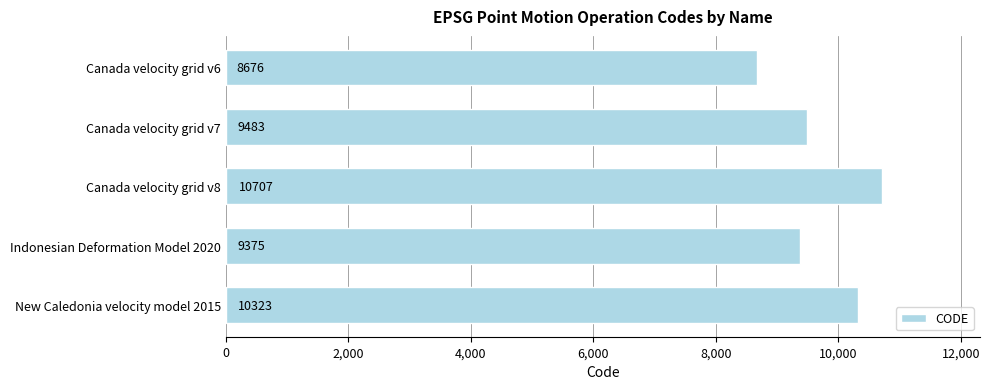

How many bars are there in total?

5